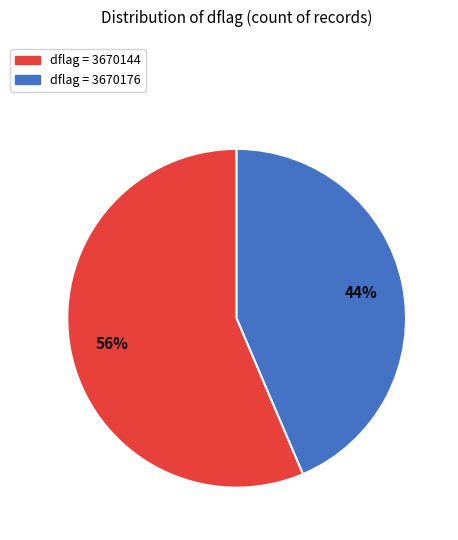

What percentage is the dflag = 3670144 slice, to the nearest percent?

56%